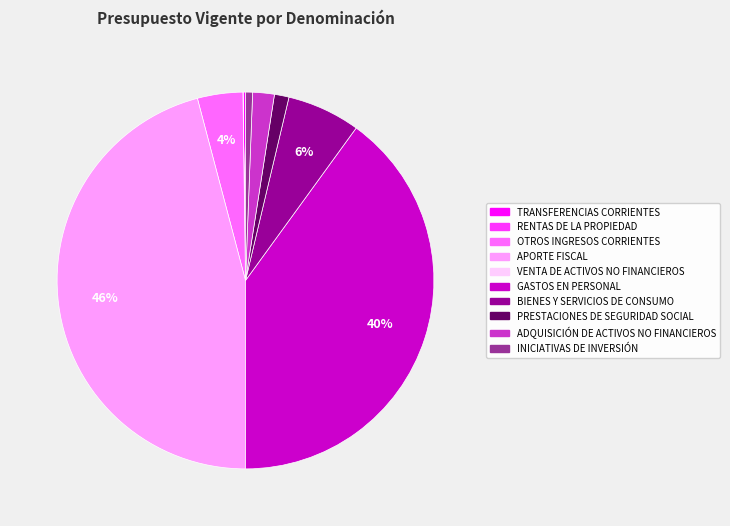

Which has a higher value, INICIATIVAS DE INVERSIÓN or OTROS INGRESOS CORRIENTES?

OTROS INGRESOS CORRIENTES